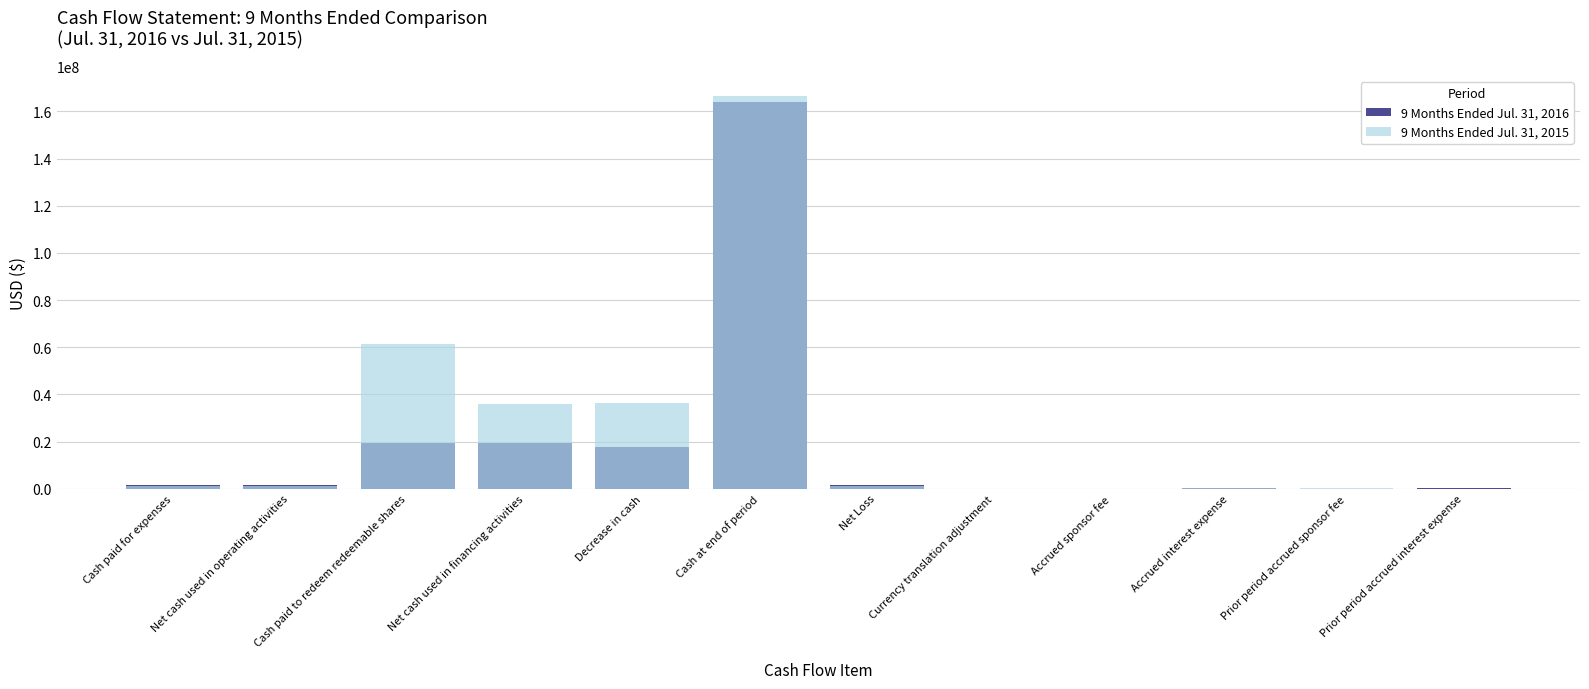

What value does the 9 Months Ended Jul. 31, 2015 series have at Cash paid for expenses, to the nearest 10?

991270